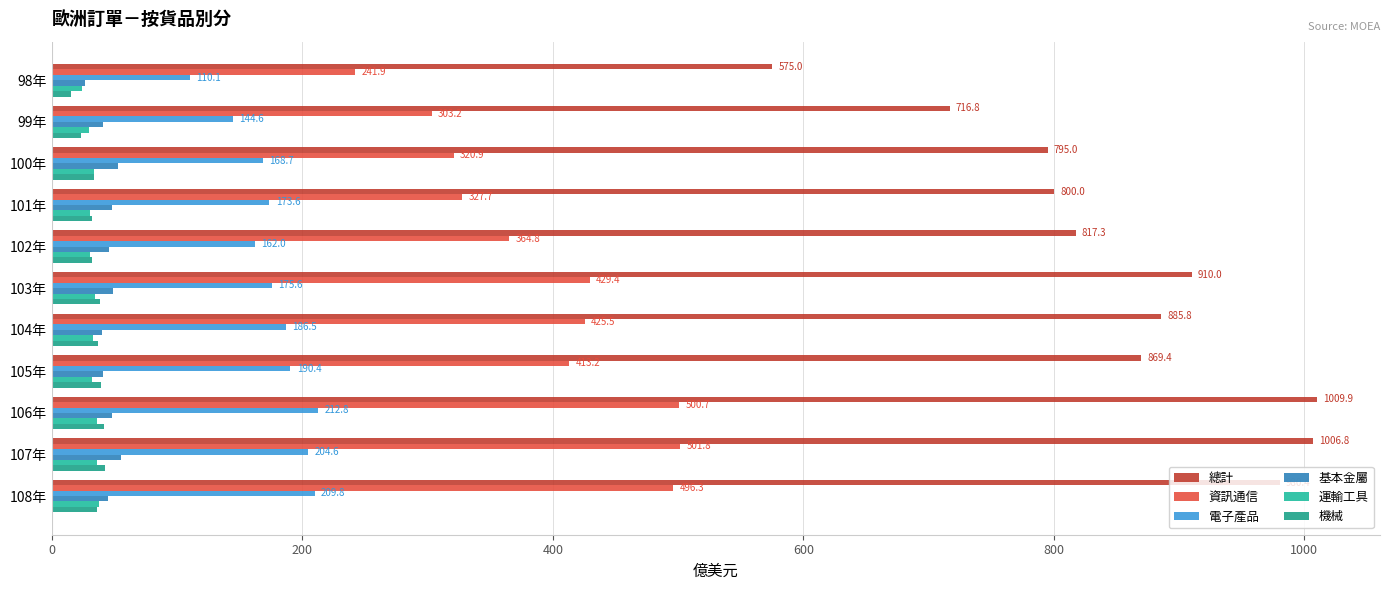

Count the number of categories in the chart.

11